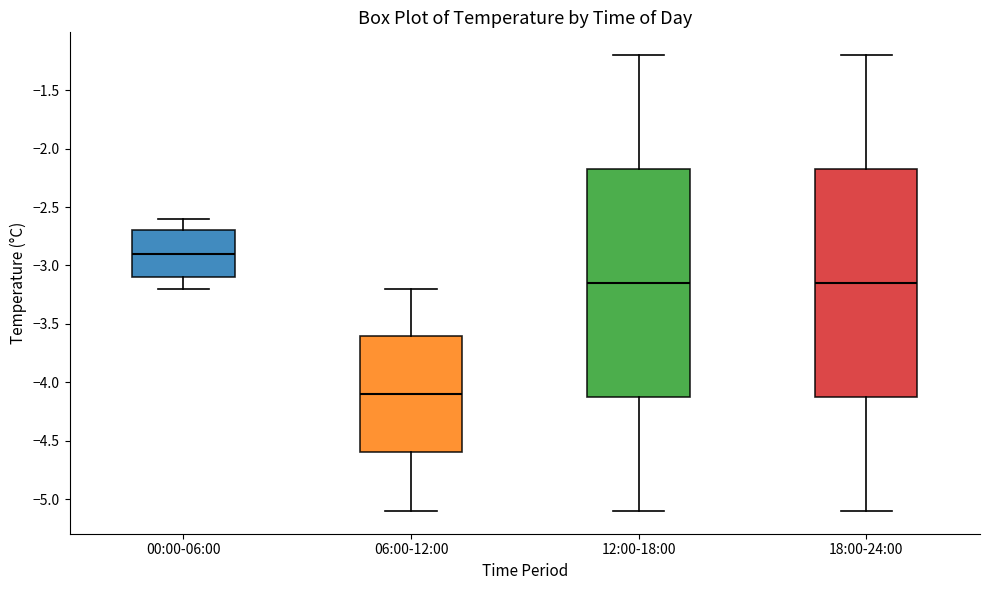

Which box's median line is the highest?

00:00-06:00